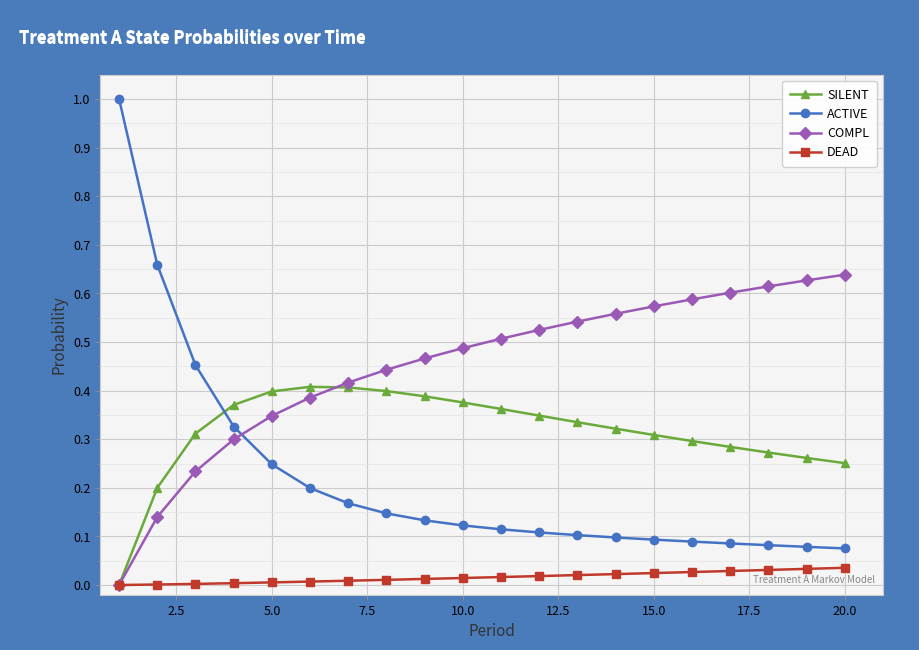

Which series has the largest total across all categories?

COMPL